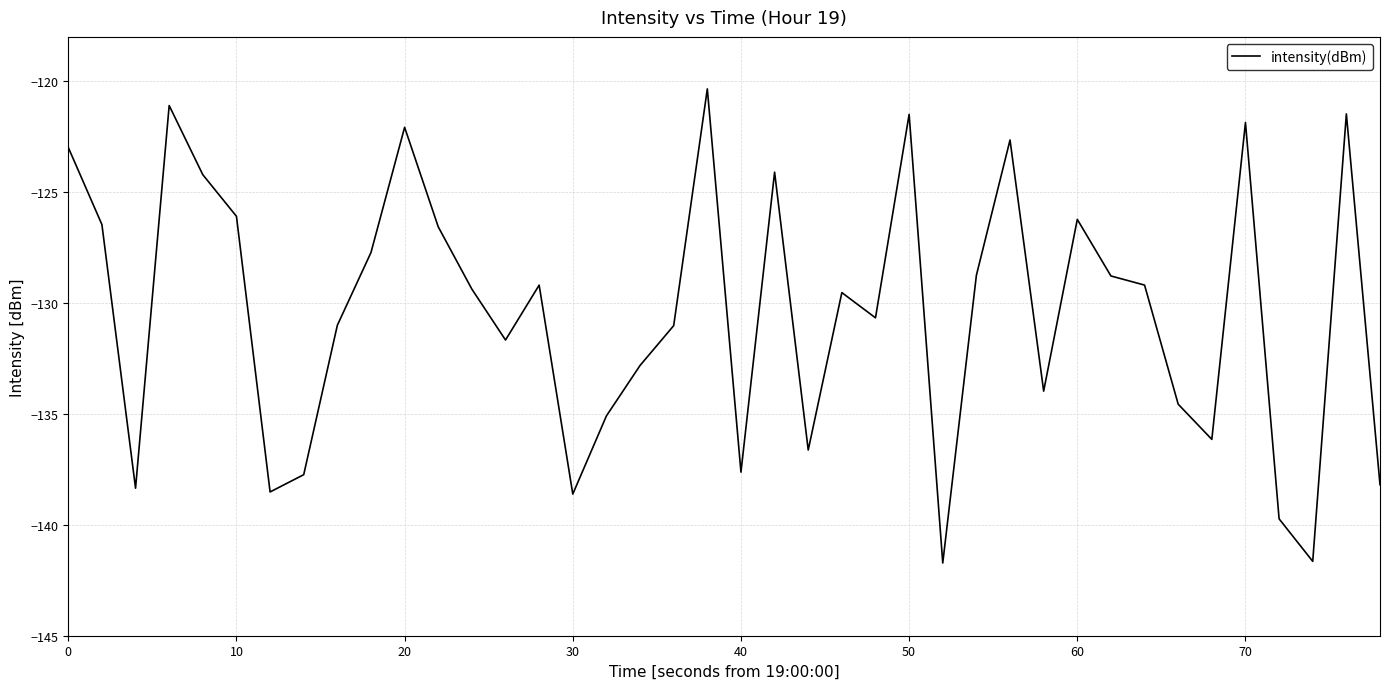

What is the greatest value displayed?

-120.3